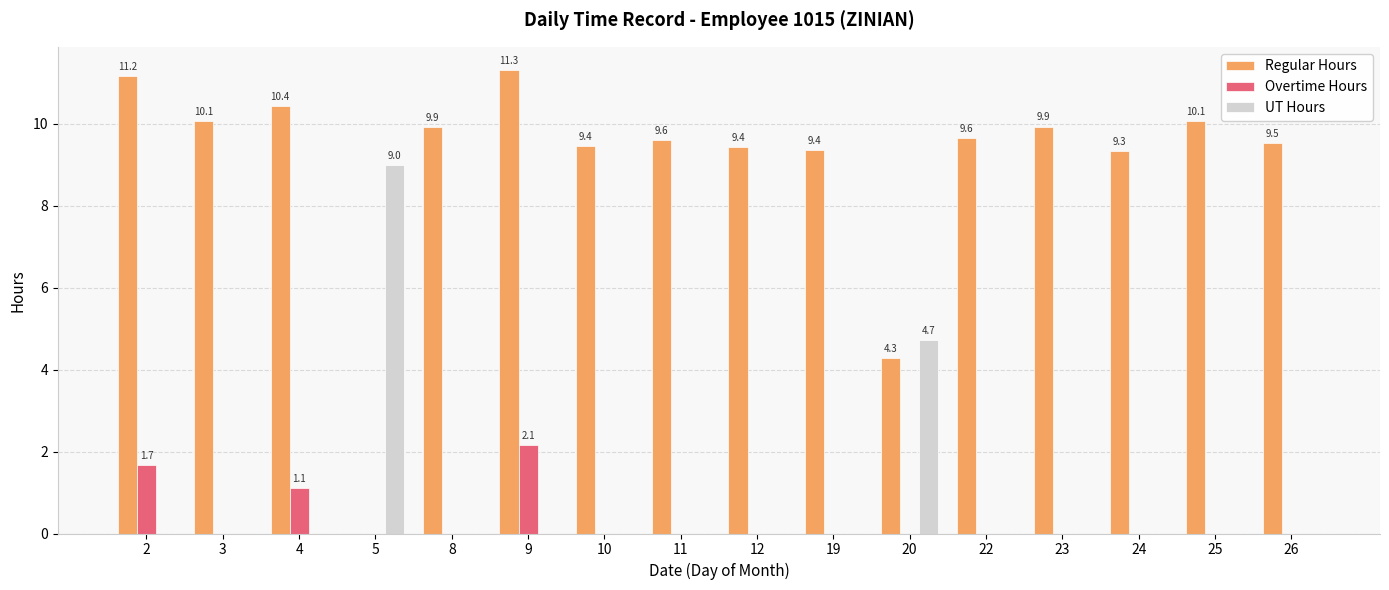

At which category does the chart reach its peak across all series?

9